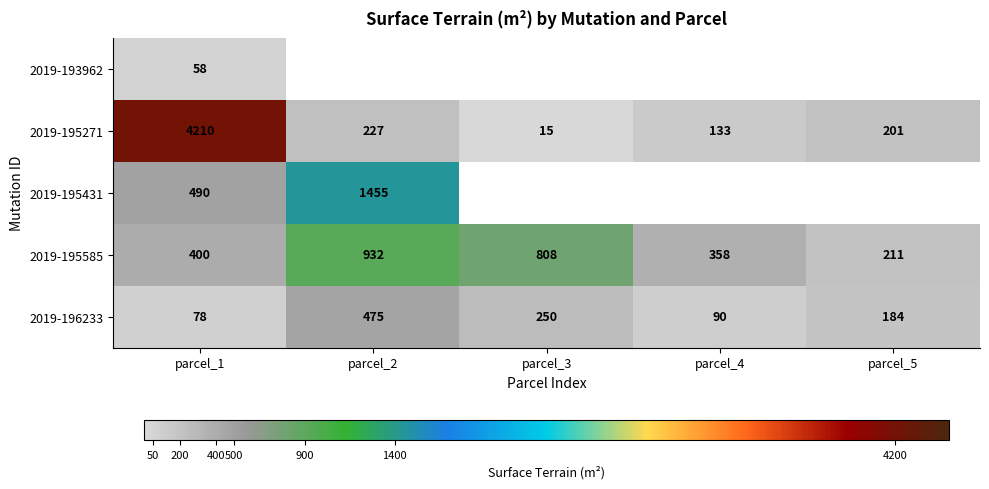

Where is 2019-195271 nearest to the value 2112?

parcel_2